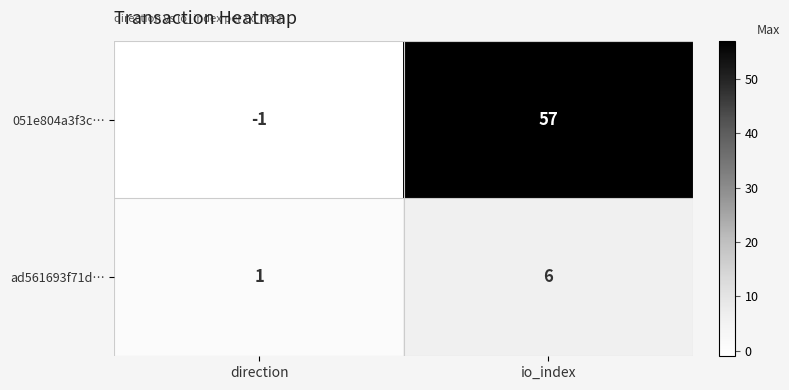

Reading left to right, list all the values displayed in this chart.

051e804a3f3c…: -1	57
ad561693f71d…: 1	6